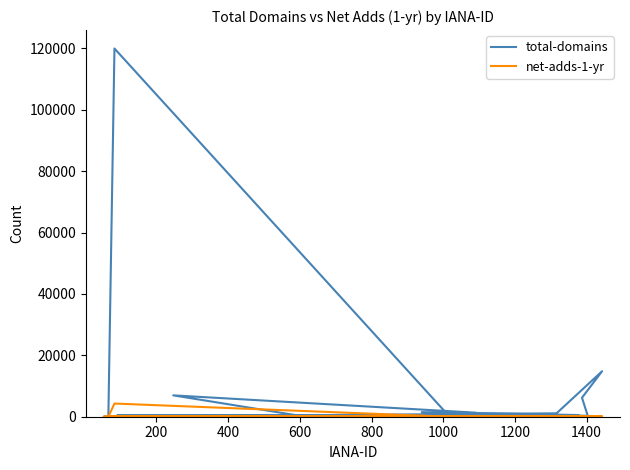

How many values in the total-domains series are below 503?

10